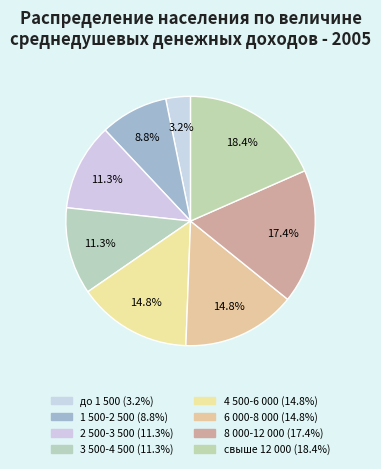

What percentage is the 1 500-2 500 slice, to the nearest percent?

9%